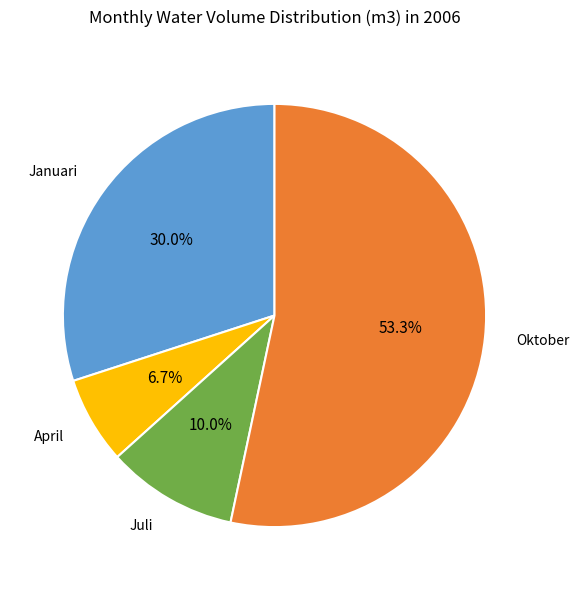

Does any single category account for the majority?

Yes